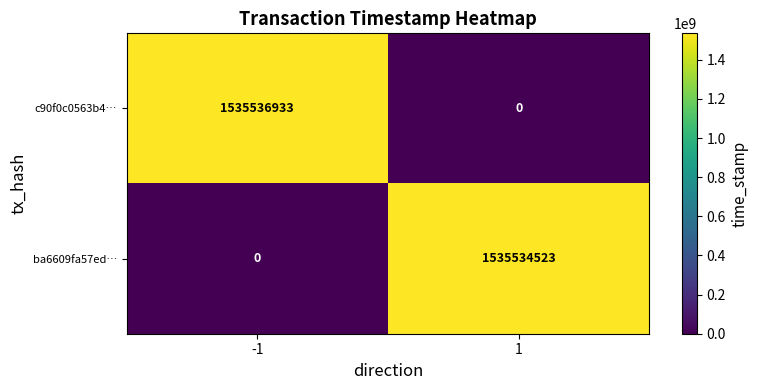

Count the number of data series in this chart.

2